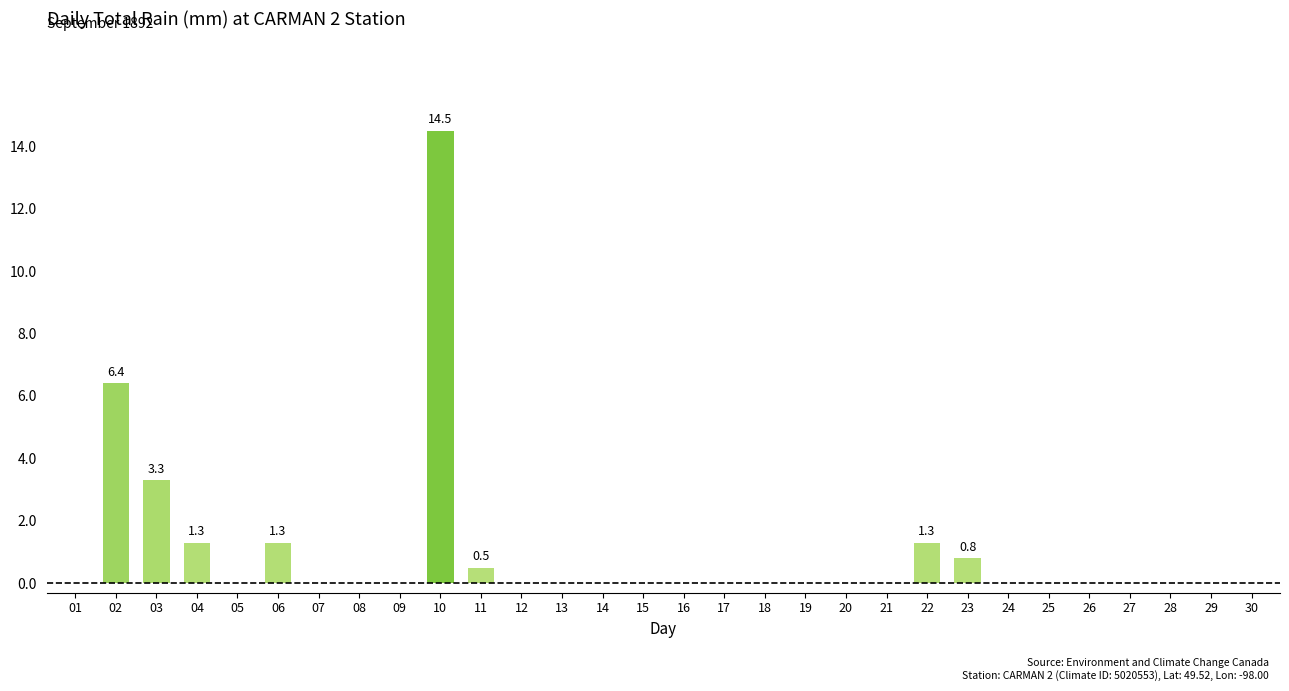

Are the bars horizontal?

No